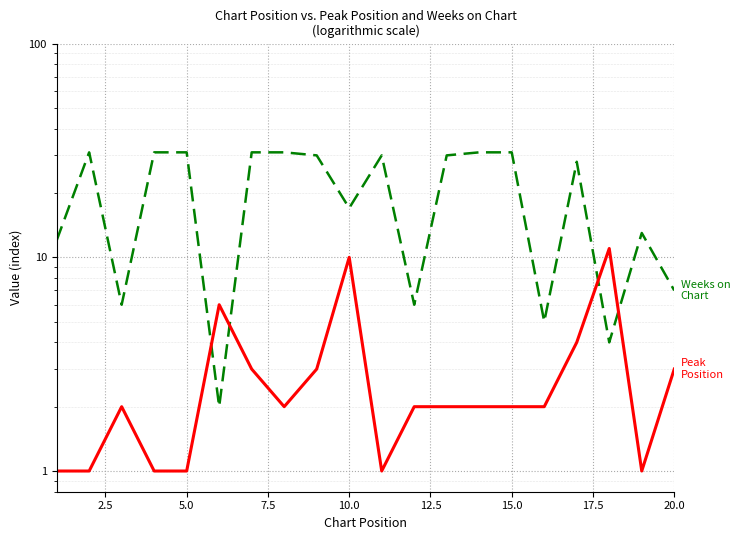

What is the lowest value of the Weeks on Chart series?

2